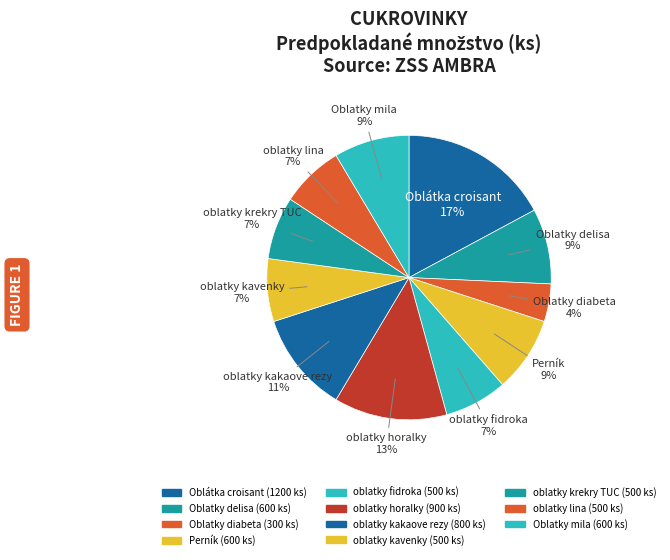

To the nearest percent, what is the average slice percentage?

9%